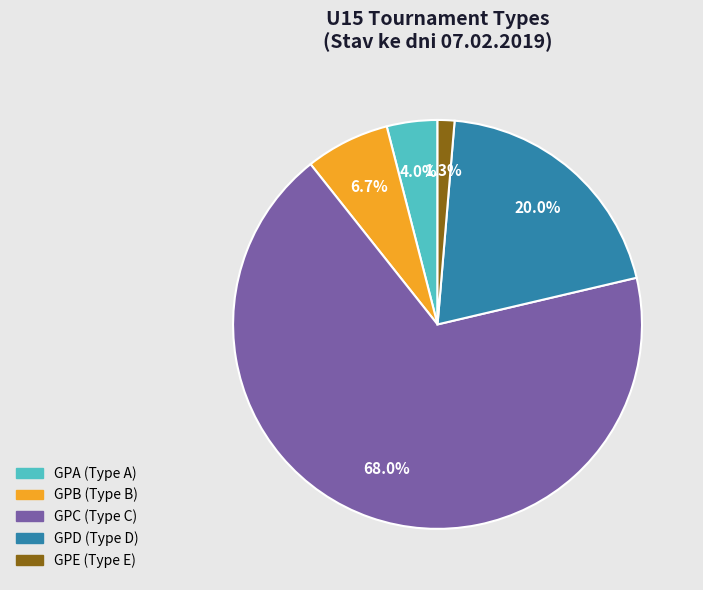

Do GPD (Type D) and GPB (Type B) together represent more than half of the pie?

No